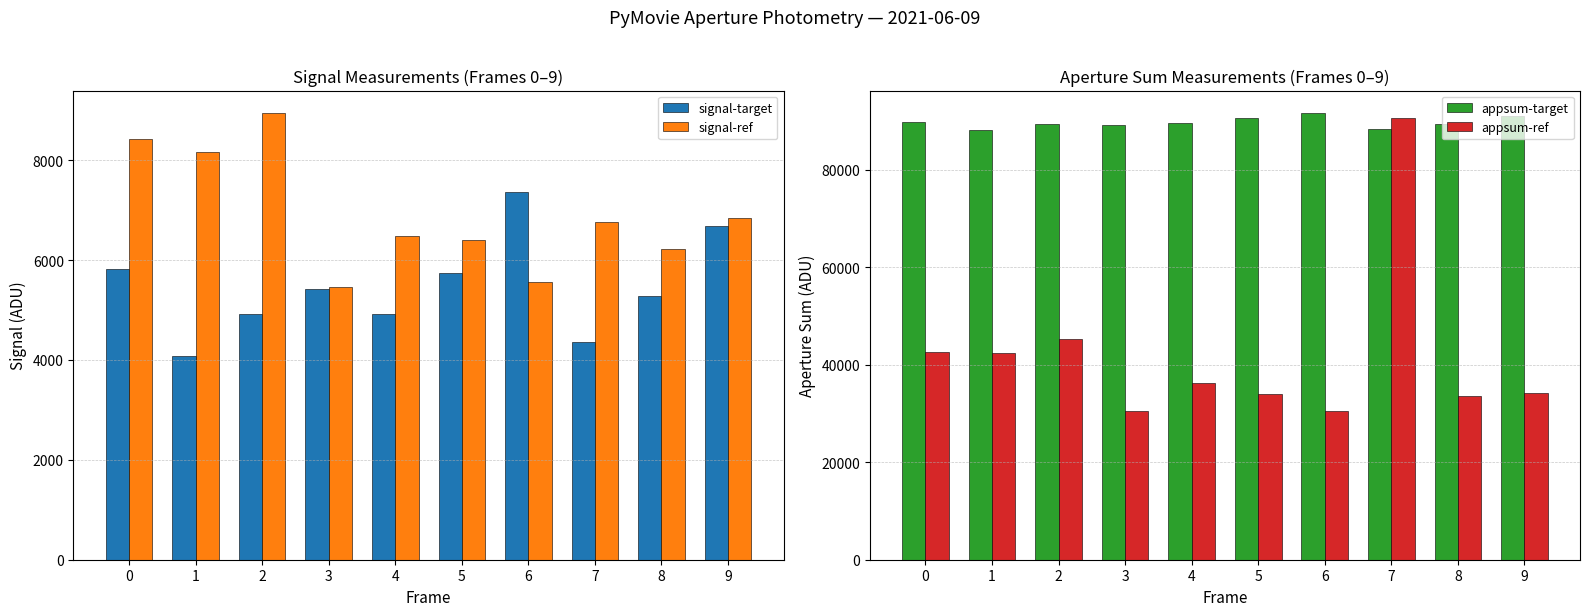

What is the sum of the signal-target values at 2 and 1?

9004